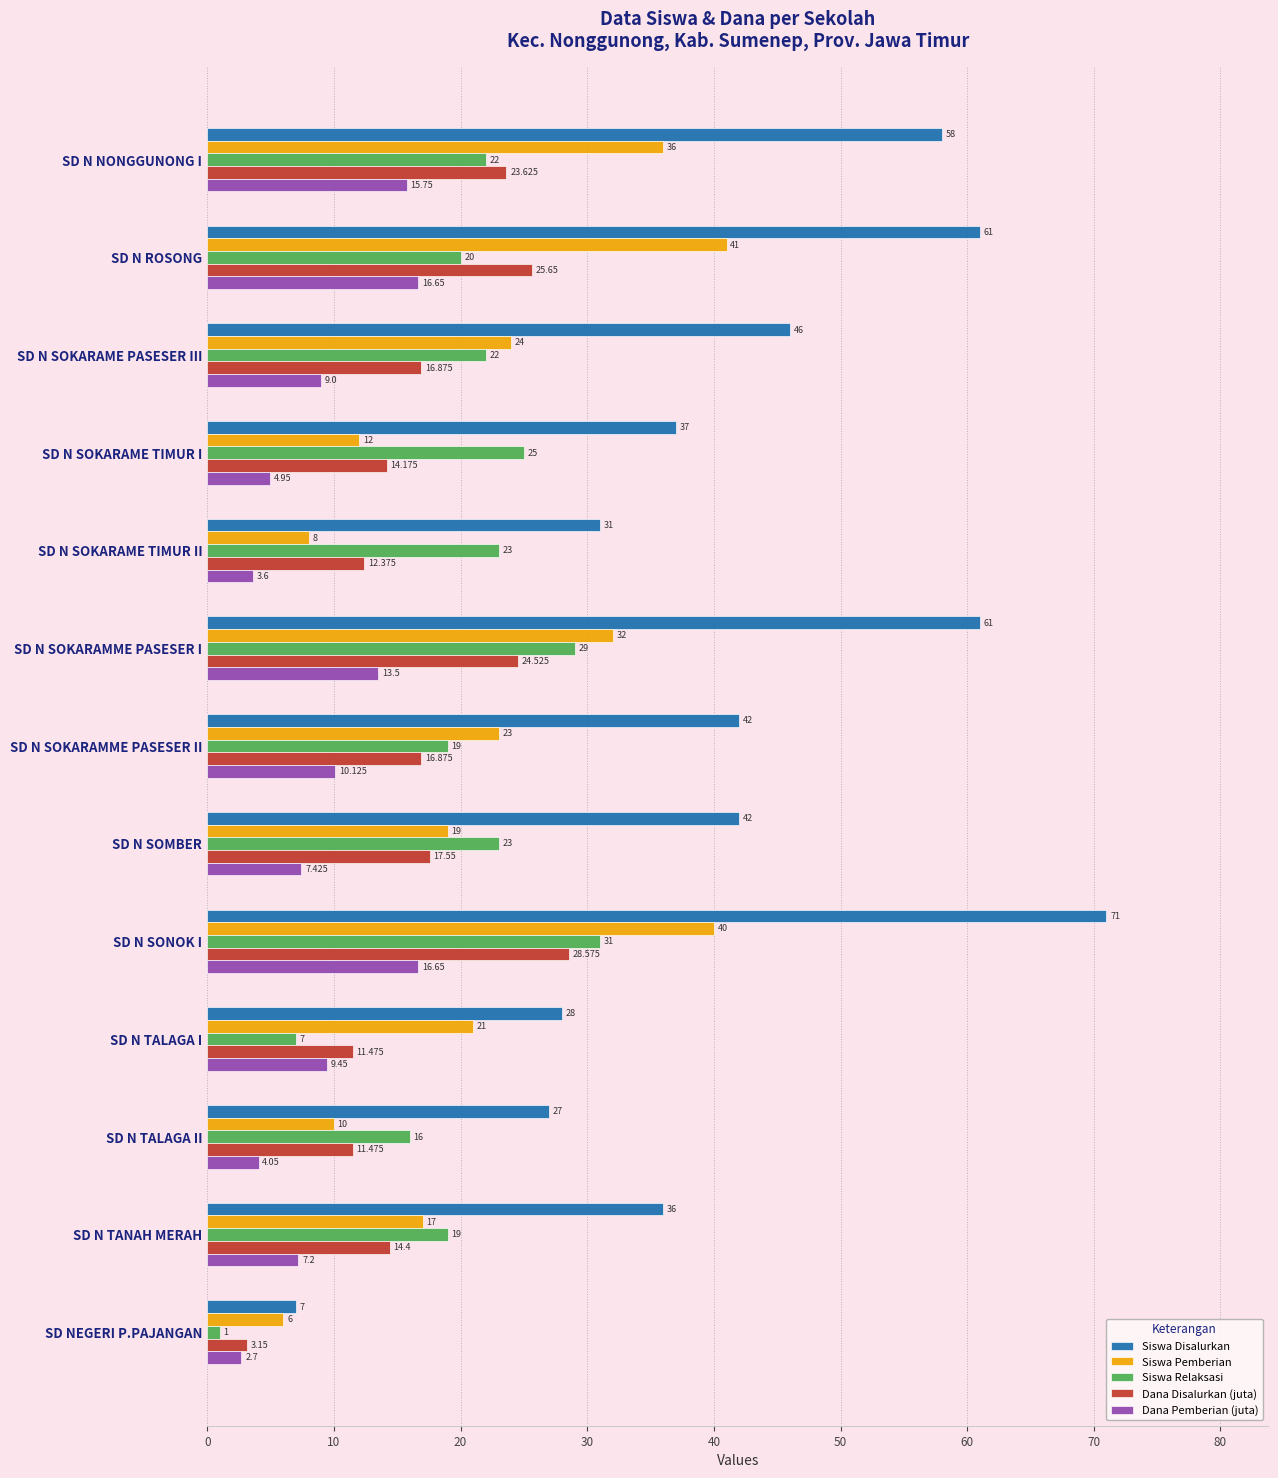

What is the difference between the maximum and minimum values in the Siswa Pemberian series?

35.0